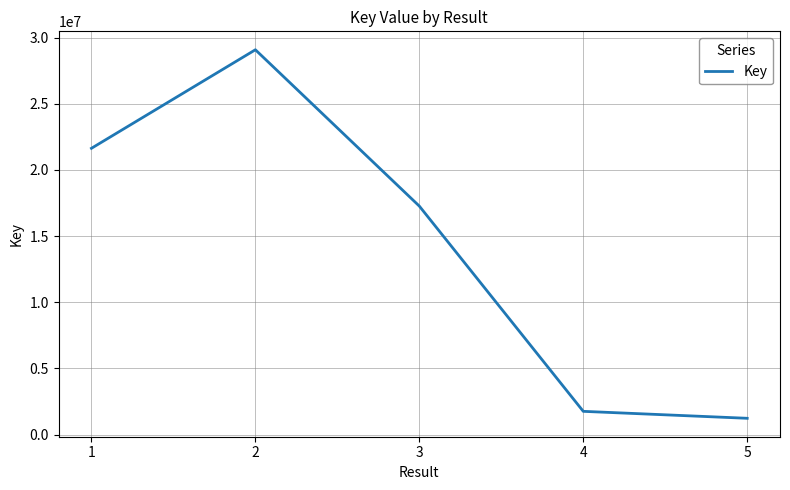

What is the minimum value shown in the chart?

1234469